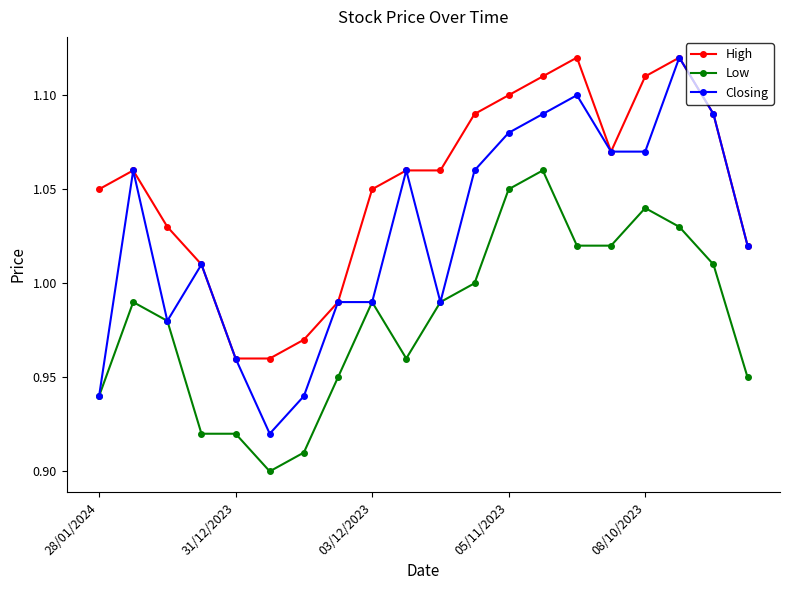

At how many categories does at least one series exceed 1?

16